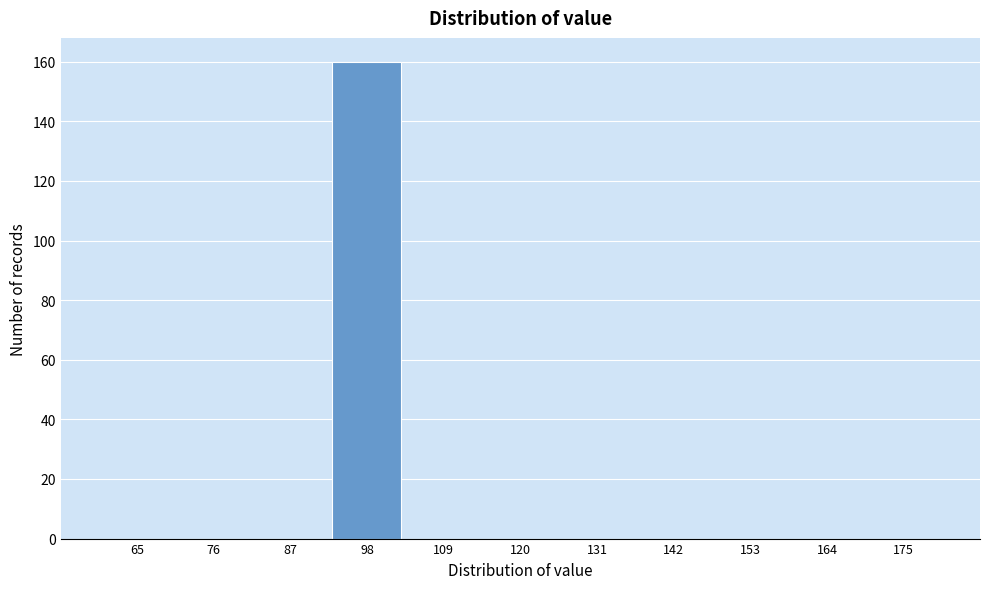

Reading left to right, transcribe this chart: for each bar, give the range it covers on the x-axis and its height. Neither the bar edges nor the heights are printed on the chart, so give them approximately, as read against the axes.

60 to 71: 0
71 to 82: 0
82 to 93: 0
93 to 104: 160
104 to 115: 0
115 to 126: 0
126 to 137: 0
137 to 148: 0
148 to 159: 0
159 to 170: 0
170 to 181: 0